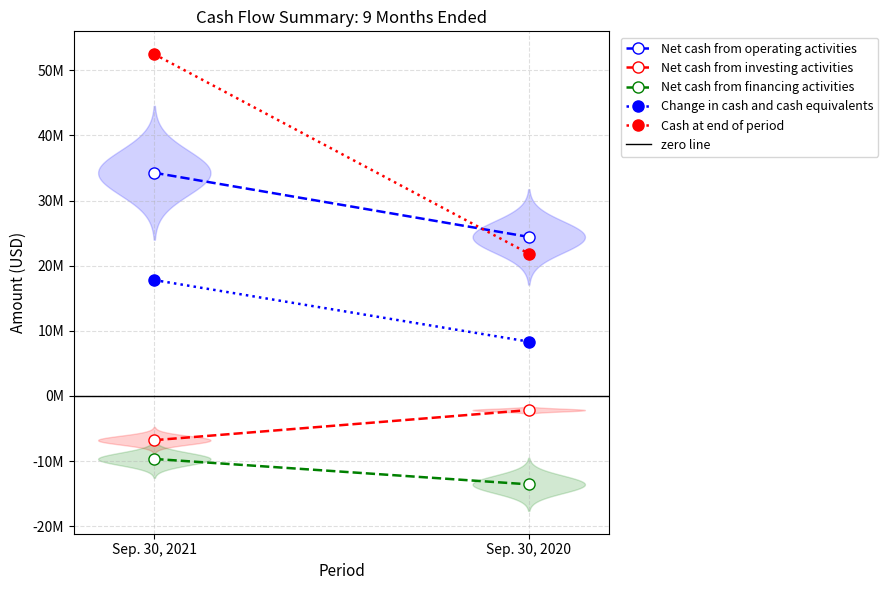

At which category does the chart reach its minimum across all series?

Sep. 30, 2020